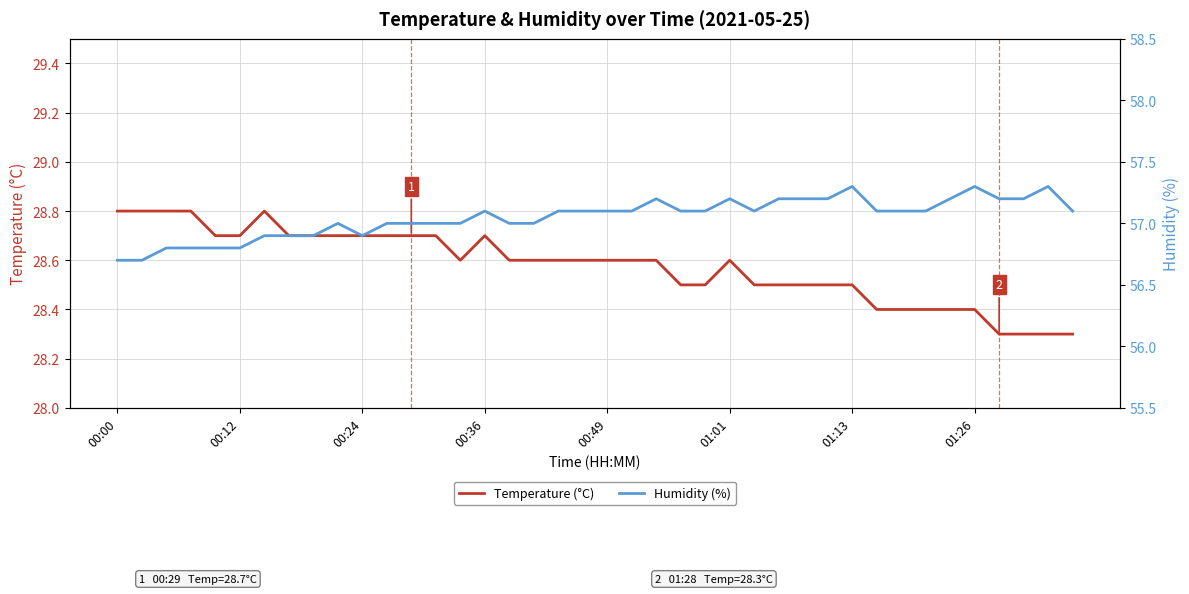

What is the lowest value of the Temperature (°C) series?

28.3